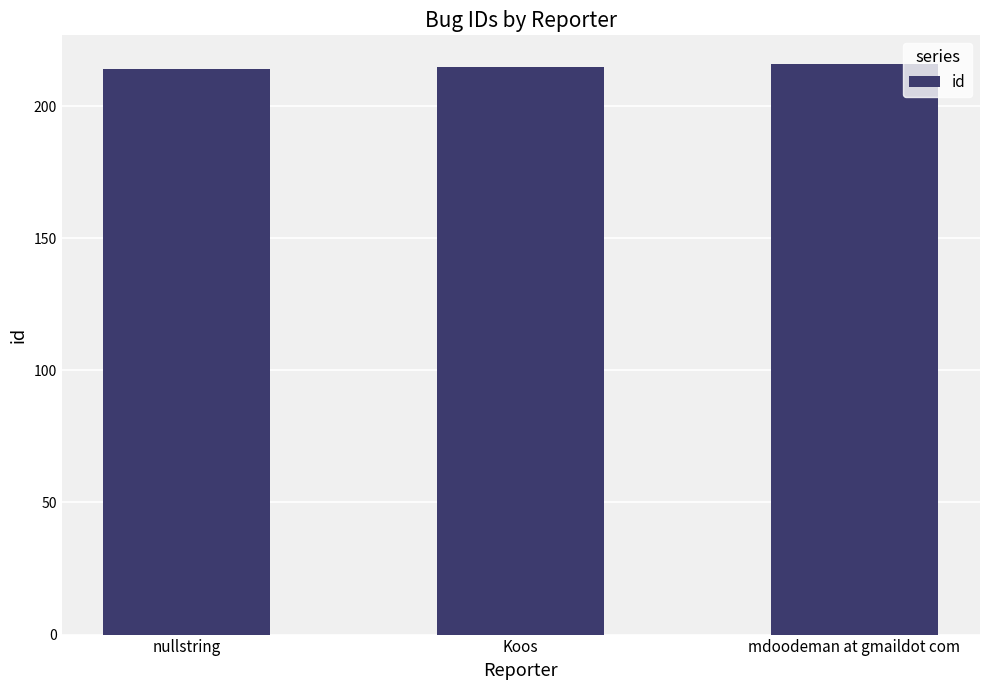

Approximately how many times larger is the value at nullstring compared to Koos?

1.0